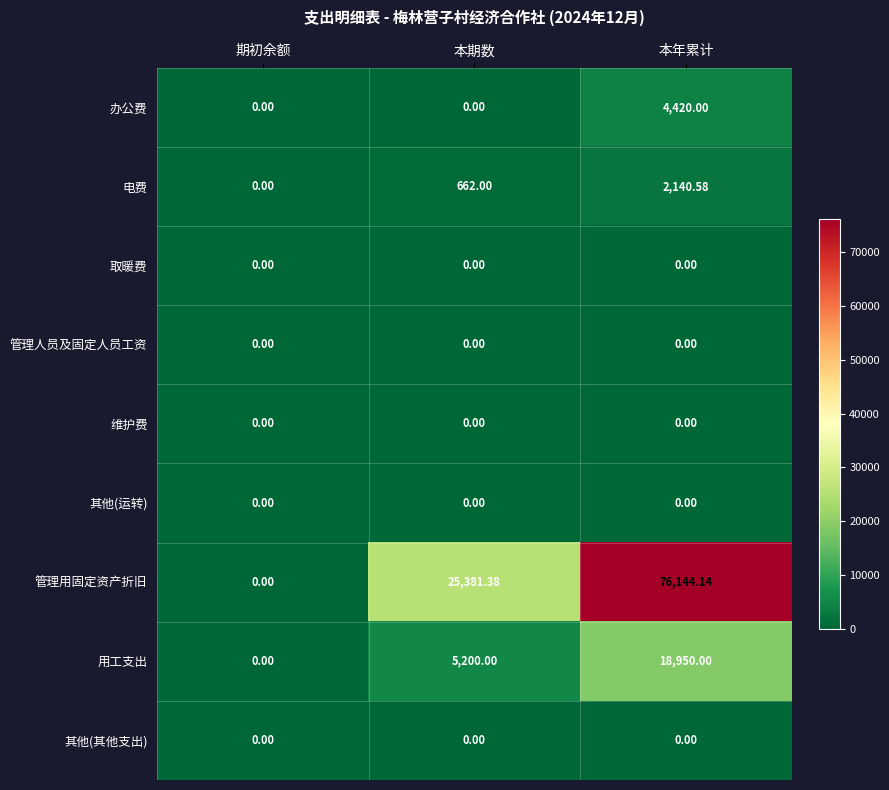

Which series has the largest range (max minus min)?

管理用固定资产折旧